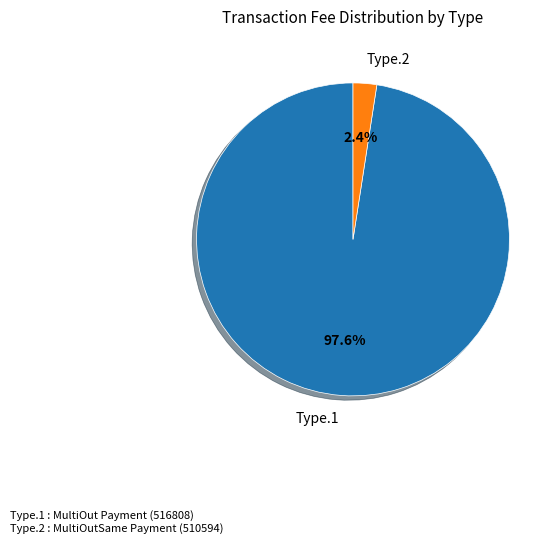

What percentage do Type.2 and Type.1 together represent?

100.0%